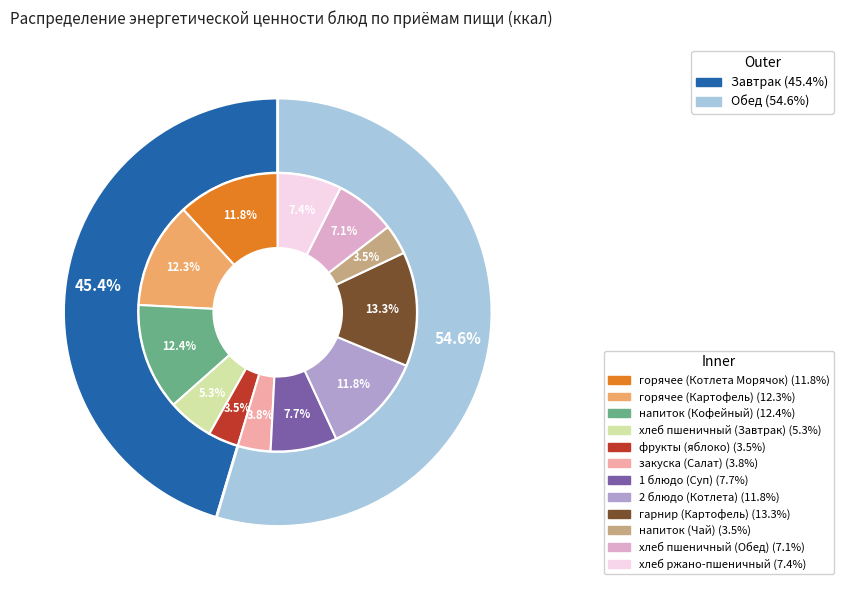

To the nearest percent, what is the difference between the Обед and Завтрак slice percentages?

9%